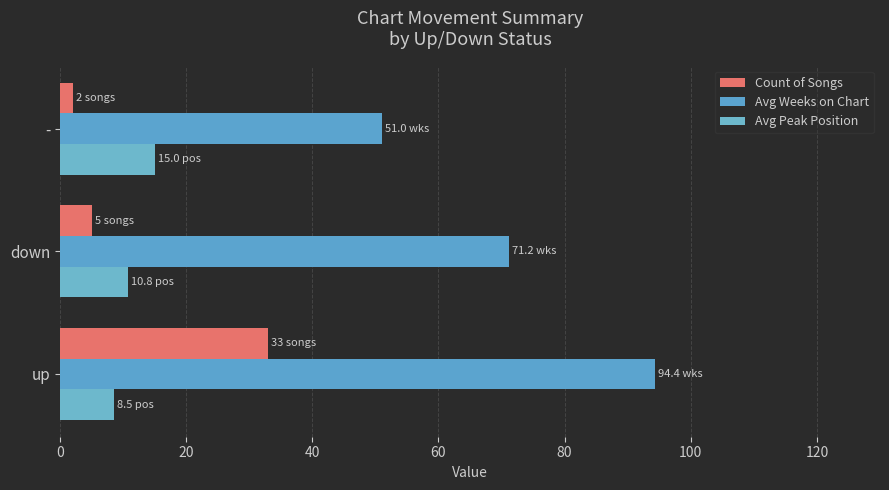

Count the number of categories in the chart.

3